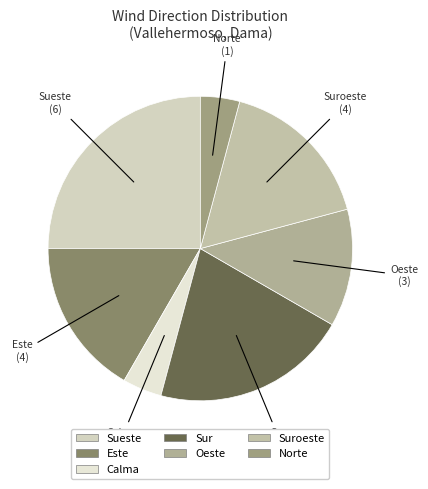

Is the sum of Norte and Sueste greater than half?

No